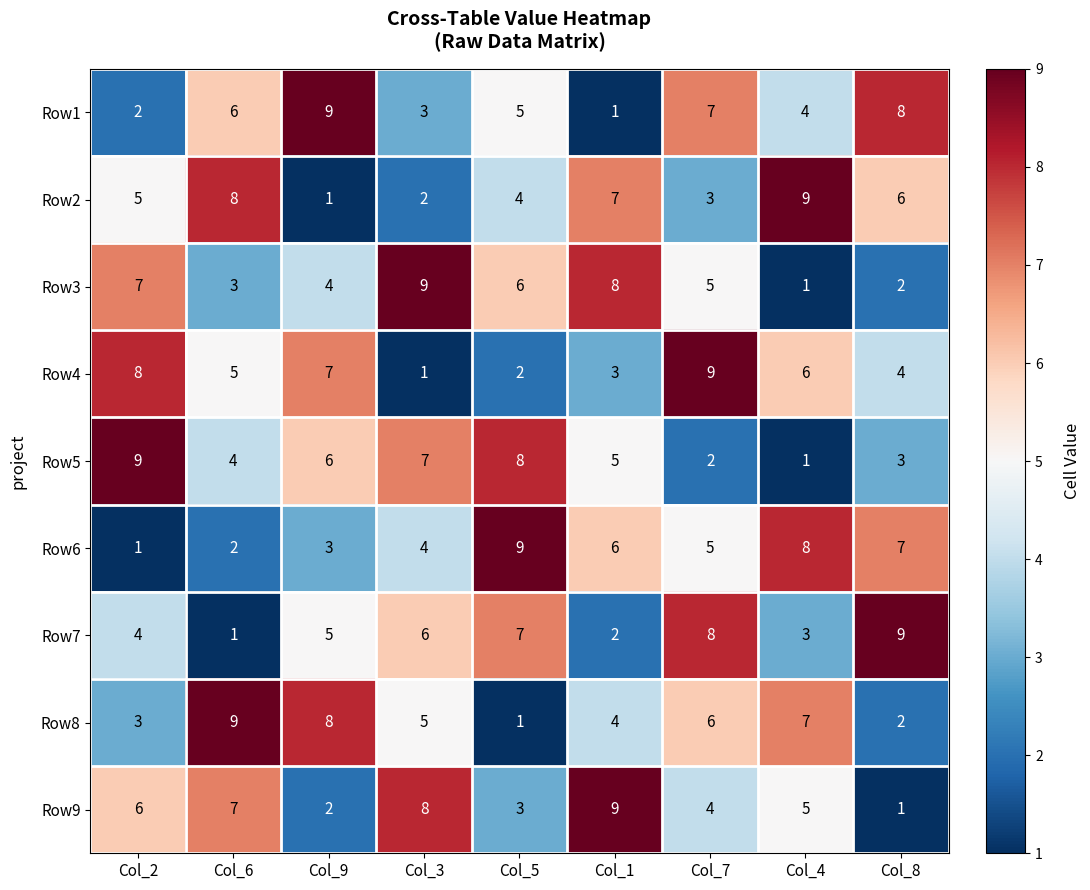

At which label does Row5 reach its minimum?

Col_4